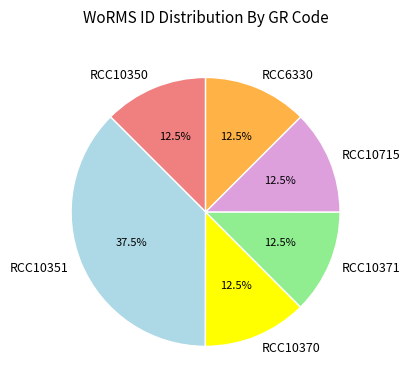

To the nearest percent, what is the average slice percentage?

17%